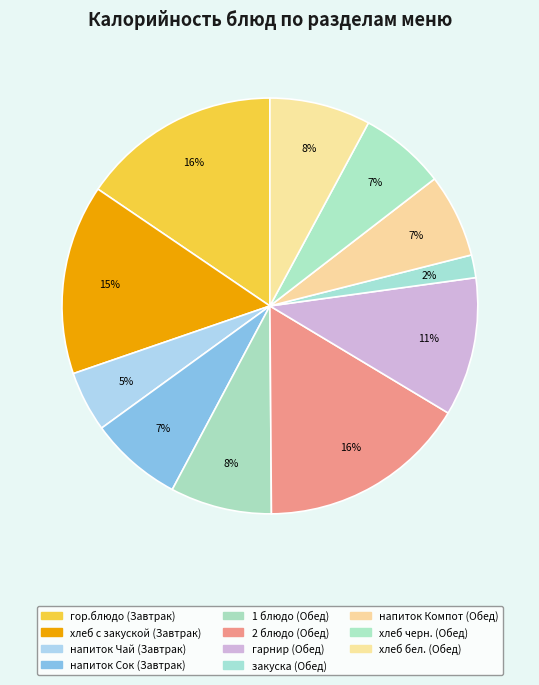

Between гор.блюдо (Завтрак) and напиток Чай (Завтрак), which is larger?

гор.блюдо (Завтрак)